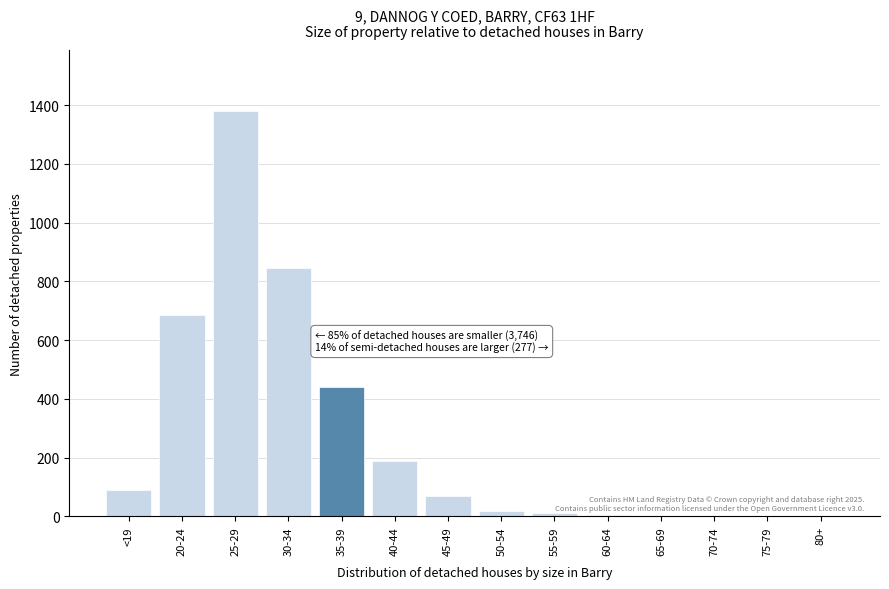

True or false: the data shows 5 at 60-64.

True